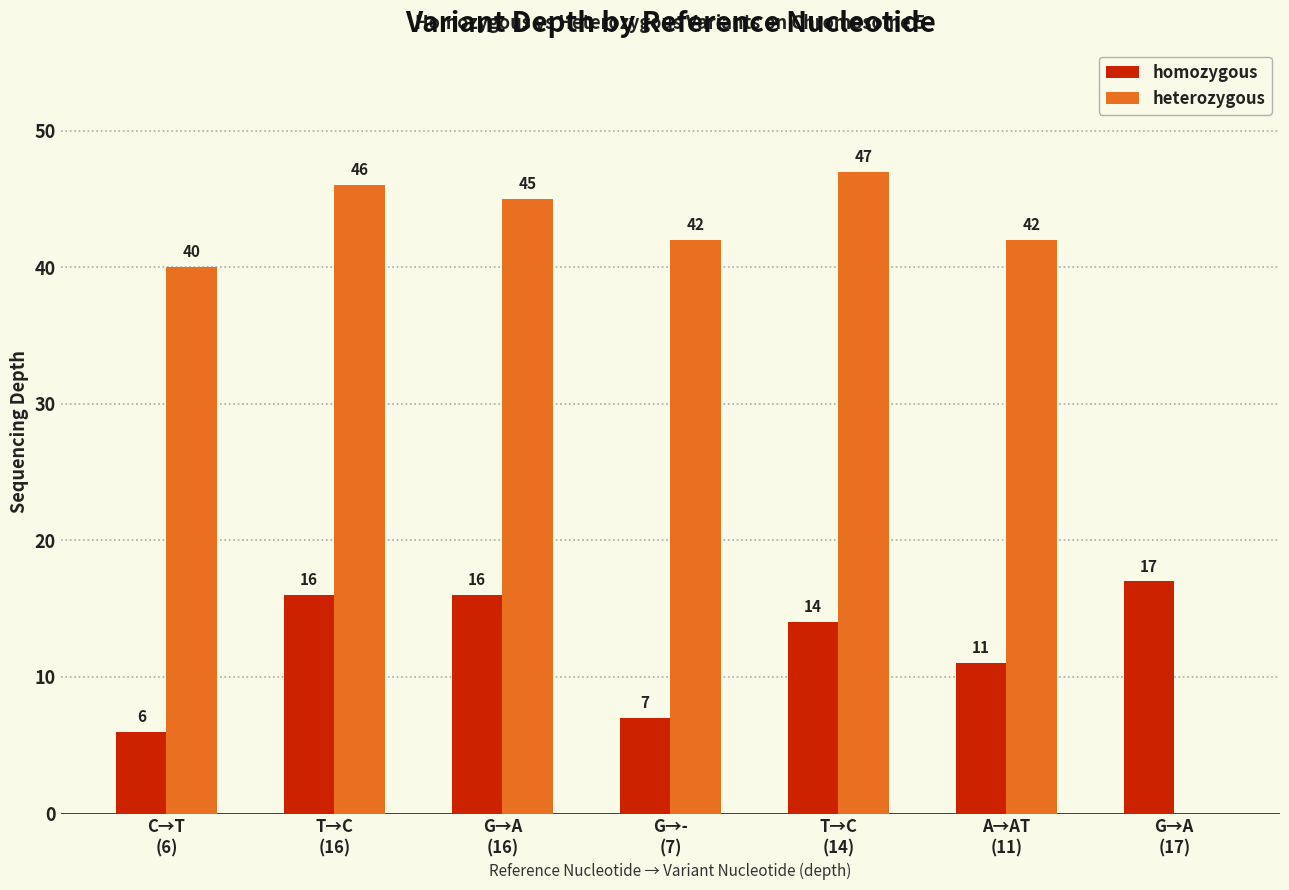

How many categories are shown in the chart?

7